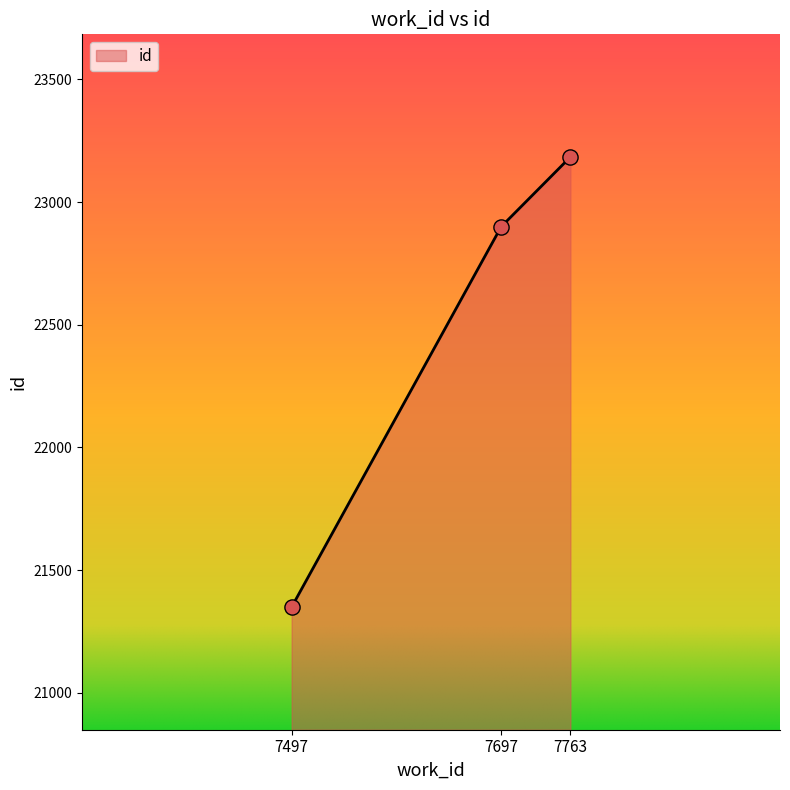

What is the change in value from 7697 to 7763?

+284